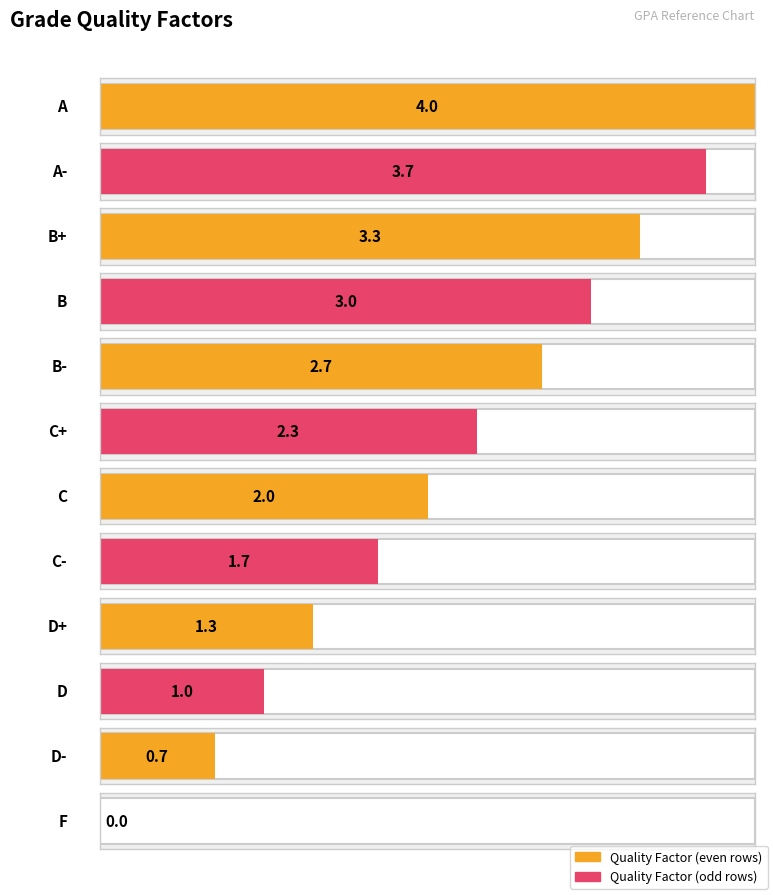

Which category has the lowest value across all series?

F